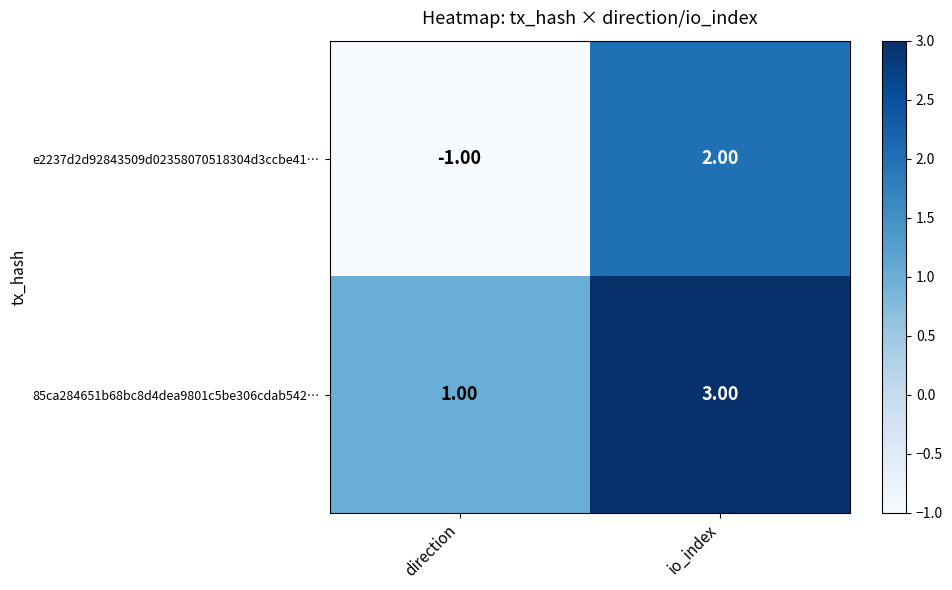

Which label corresponds to the largest value in the chart?

io_index